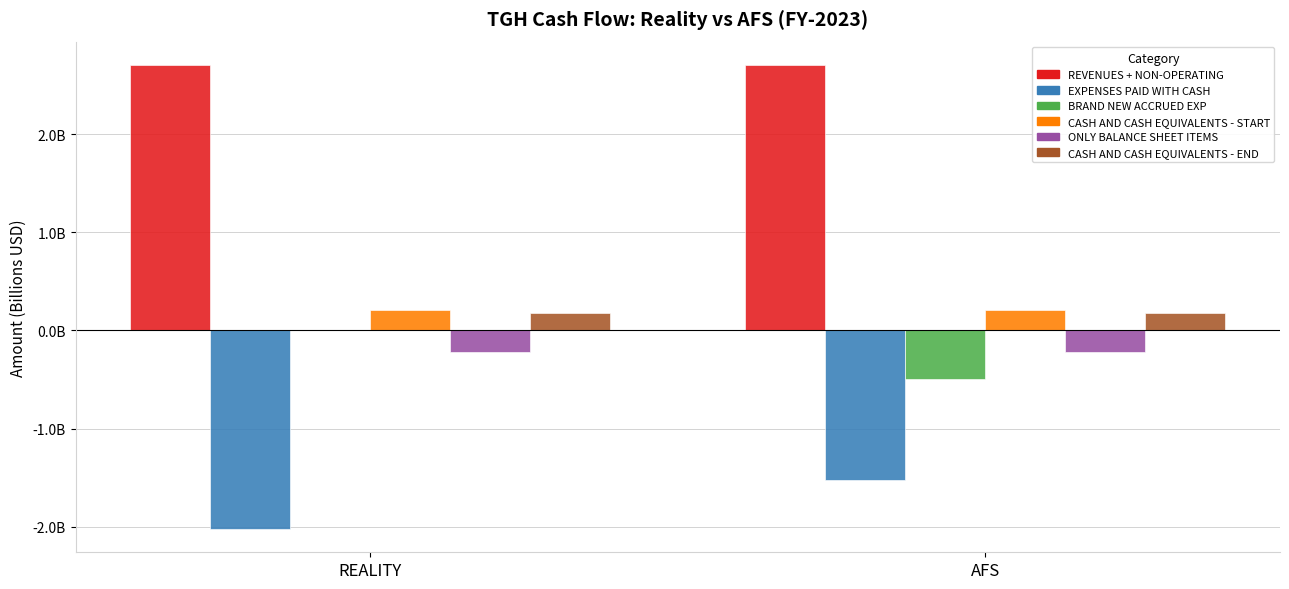

Does the chart contain any negative values?

Yes